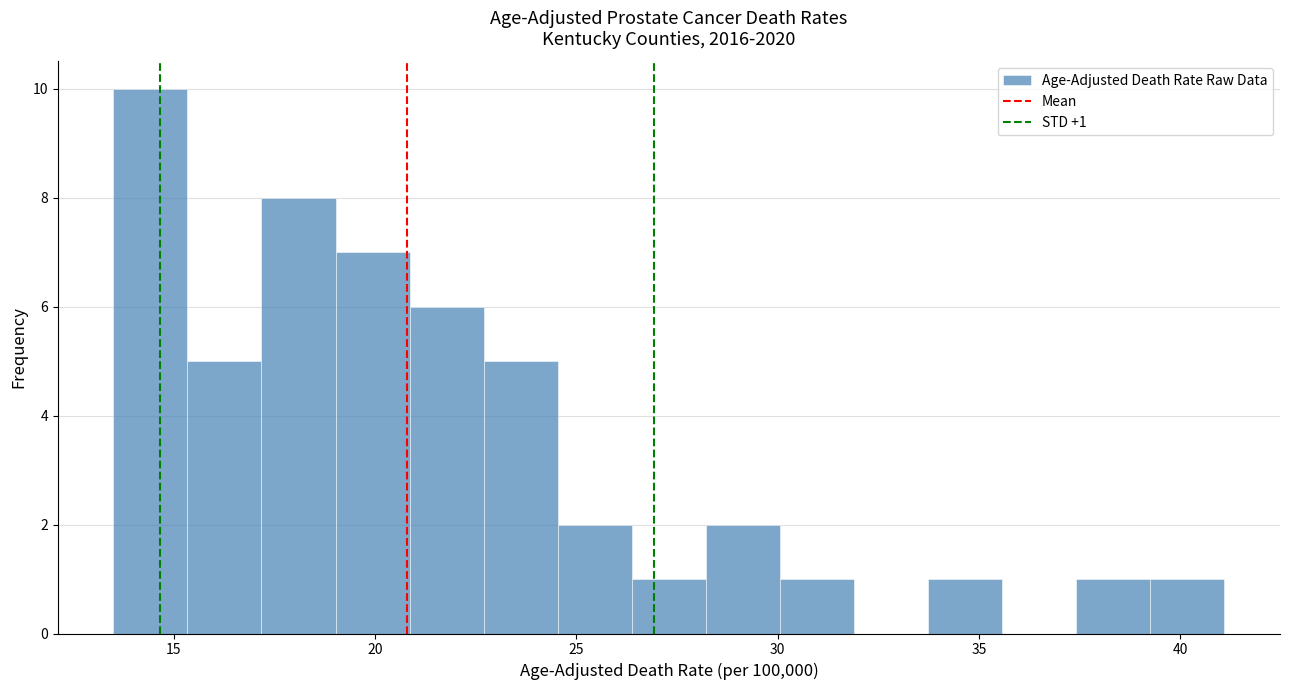

Read against the x-axis, roughly where is the centre of the tallest bar?

14.5